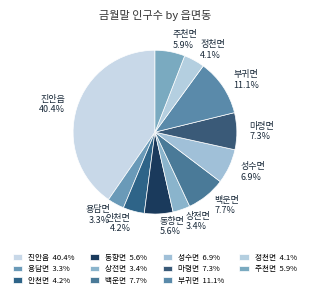

What is the largest slice in the pie chart?

진안읍